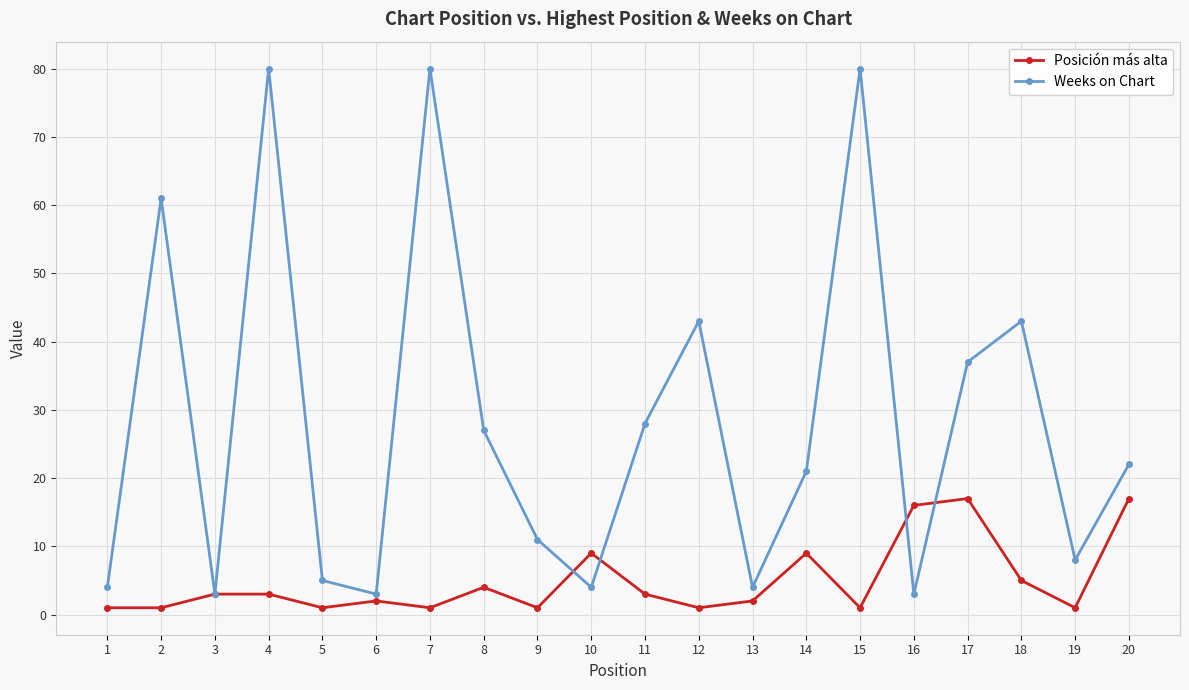

Reading left to right, what are all the values shown in this chart?

Posición más alta: 1=1	2=1	3=3	4=3	5=1	6=2	7=1	8=4	9=1	10=9	11=3	12=1	13=2	14=9	15=1	16=16	17=17	18=5	19=1	20=17
Weeks on Chart: 1=4	2=61	3=3	4=80	5=5	6=3	7=80	8=27	9=11	10=4	11=28	12=43	13=4	14=21	15=80	16=3	17=37	18=43	19=8	20=22